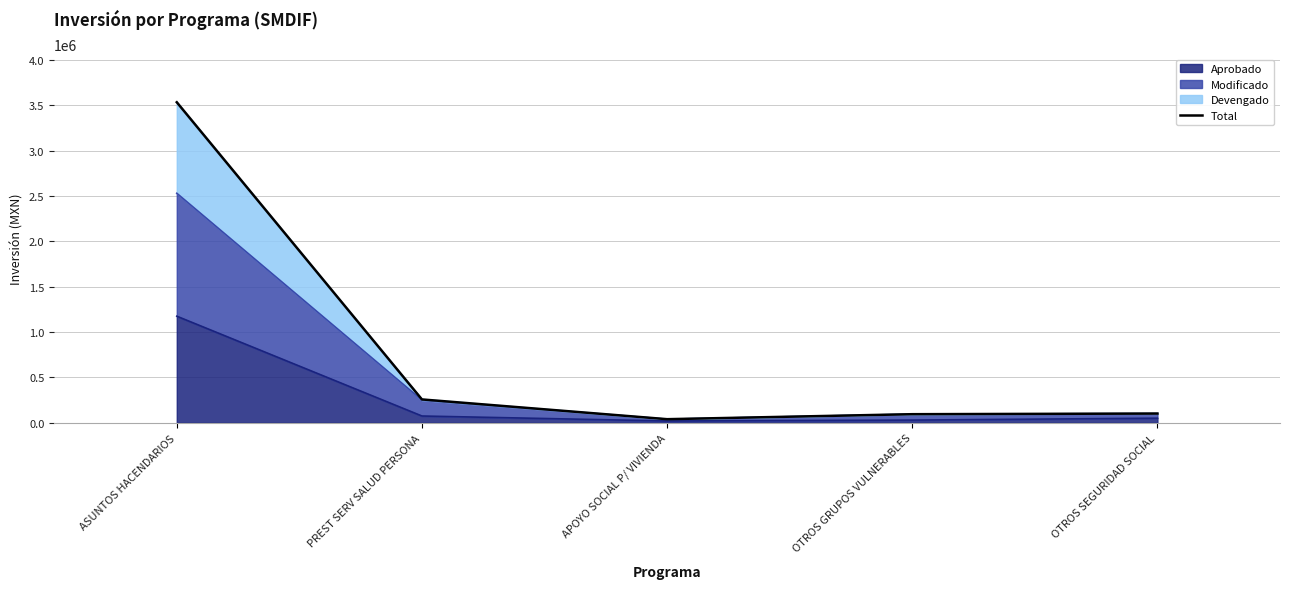

What is the label of the 4th point from the right?

PREST SERV SALUD PERSONA